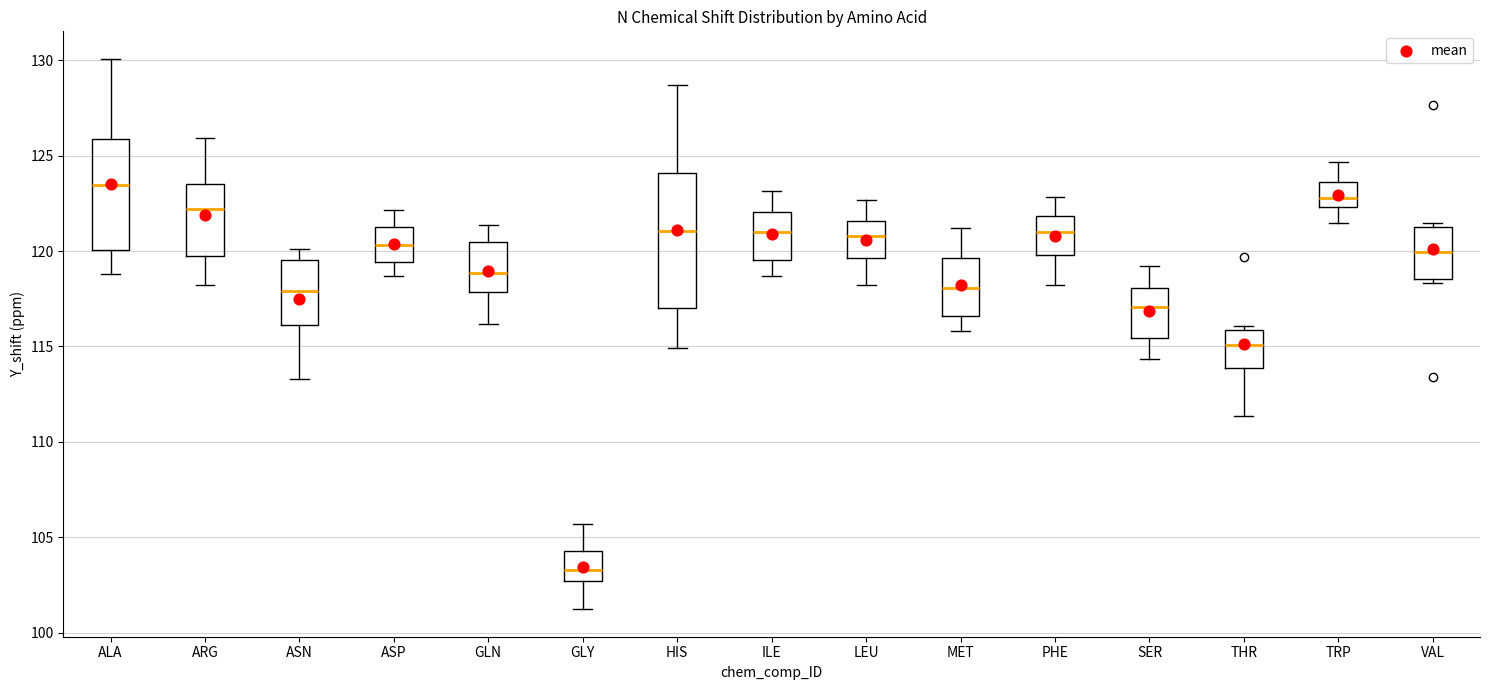

Which box has the lowest median line?

GLY